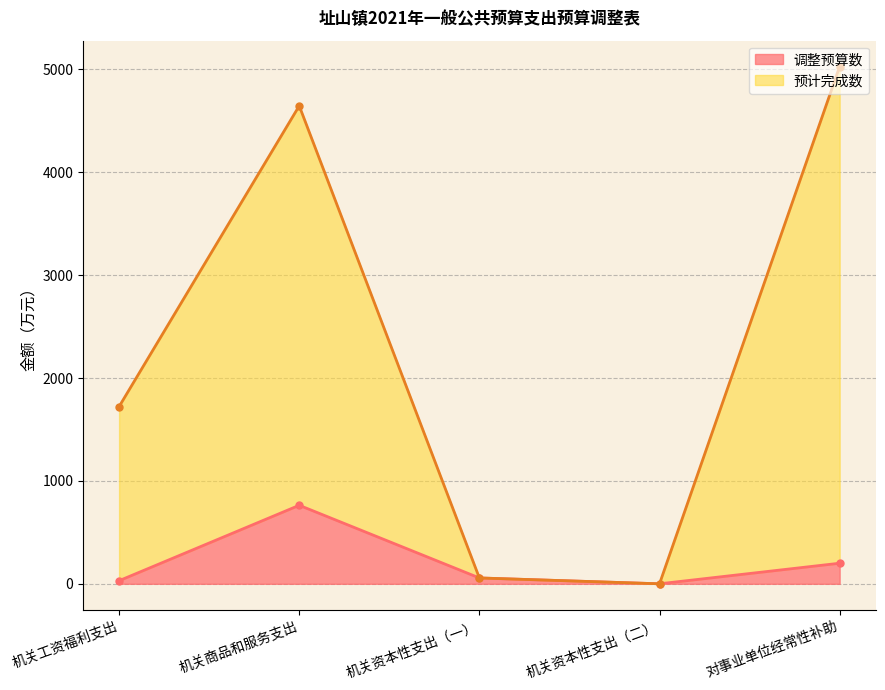

Reading left to right, what are all the values shown in this chart?

调整预算数: 30.0	763.0	56.9	0.0	200.0
预计完成数: 1722.0	4645.0	56.9	0.0	5027.0